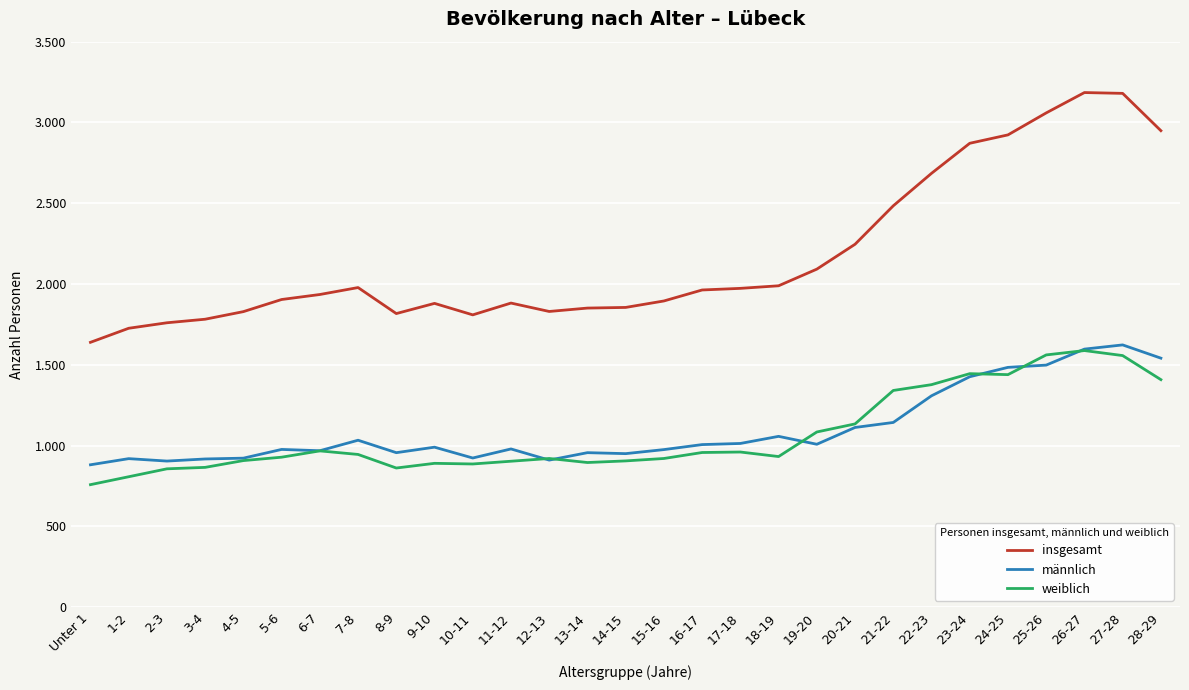

At which label does insgesamt first exceed 1935?

7-8